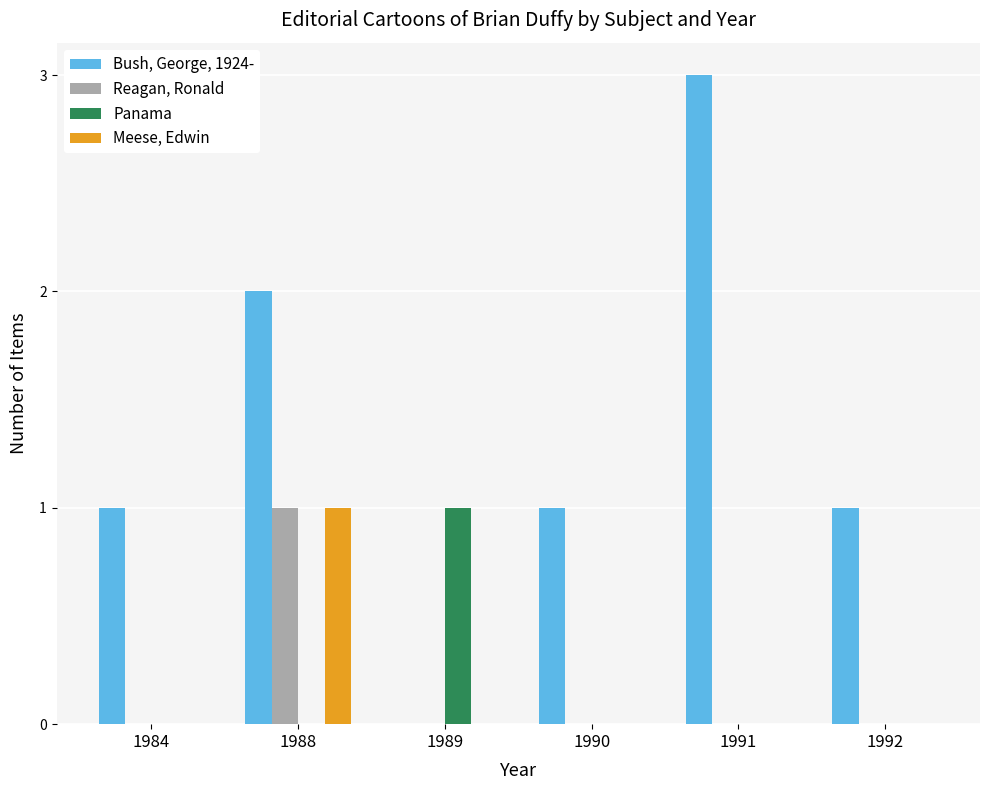

How many groups of bars are there?

6